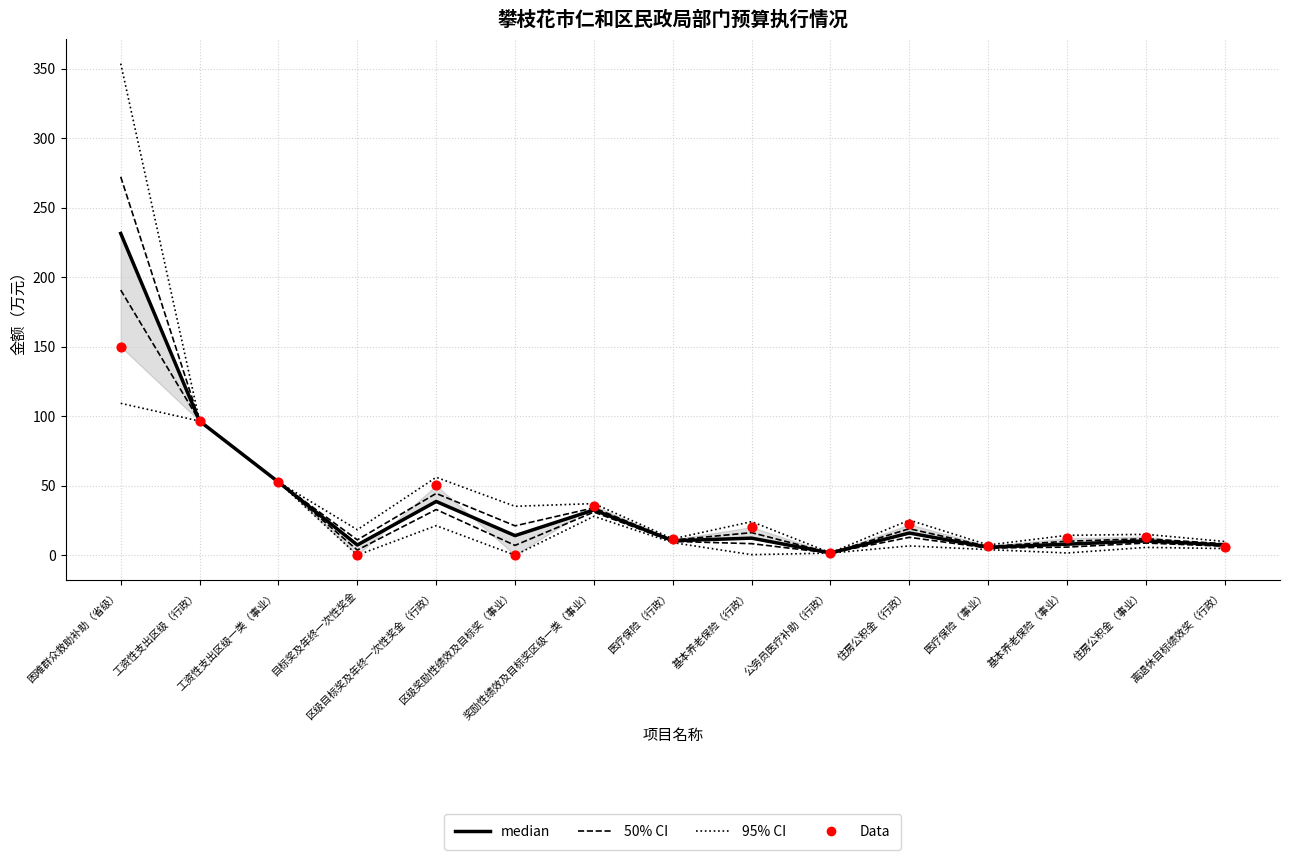

Which series contains the lowest Y value?

Data